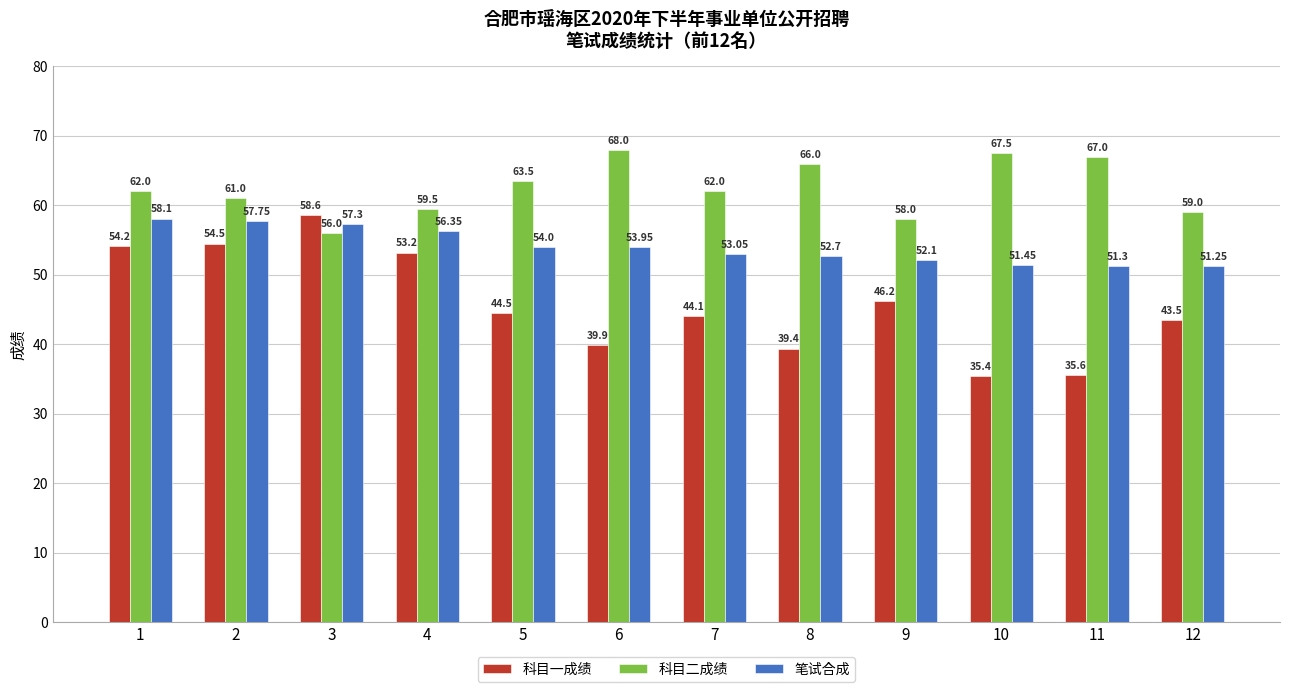

Rank the series by their maximum value, from highest to lowest.

科目二成绩, 科目一成绩, 笔试合成